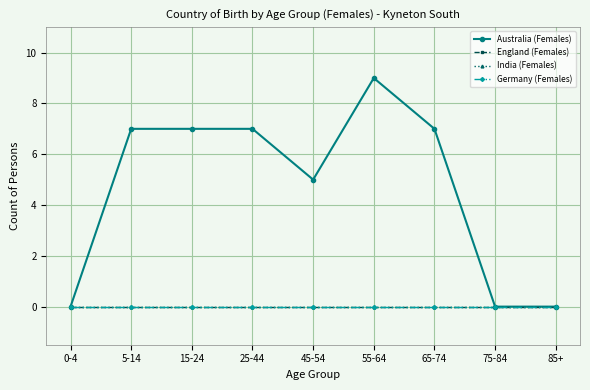

Reading left to right, extract all data points from this chart.

Australia (Females): 0	7	7	7	5	9	7	0	0
England (Females): 0	0	0	0	0	0	0	0	0
India (Females): 0	0	0	0	0	0	0	0	0
Germany (Females): 0	0	0	0	0	0	0	0	0